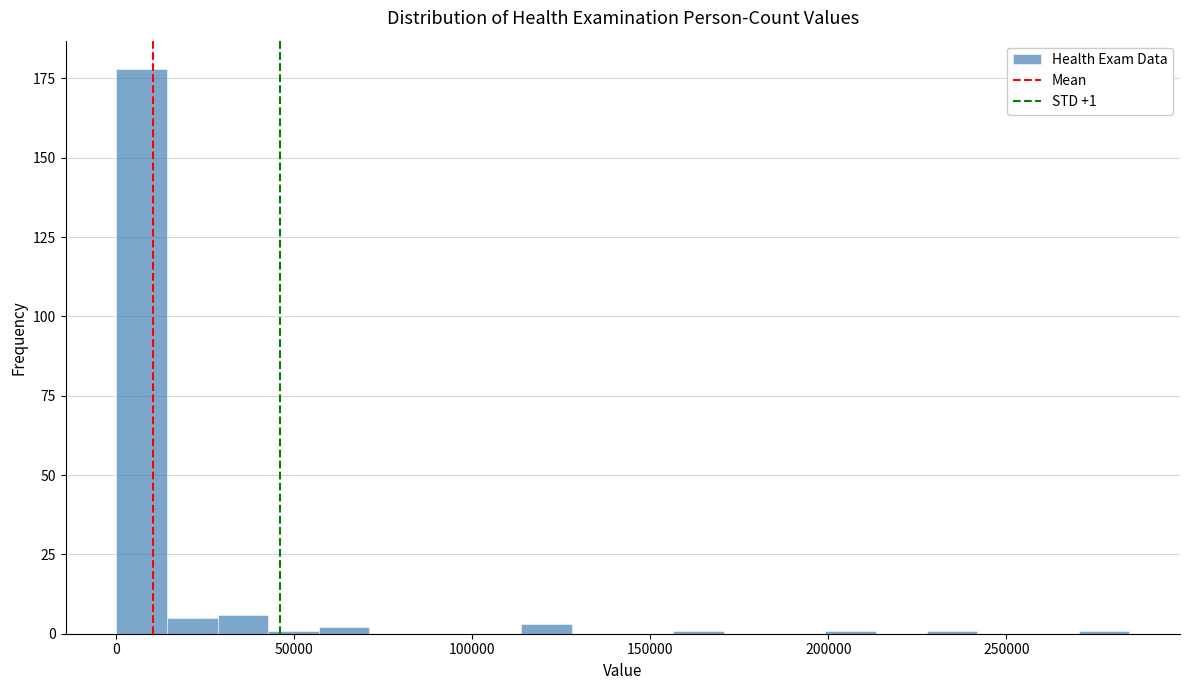

Around what value on the x-axis is the tallest bar? Give the approximate position of its centre, as read against the axis.

5000